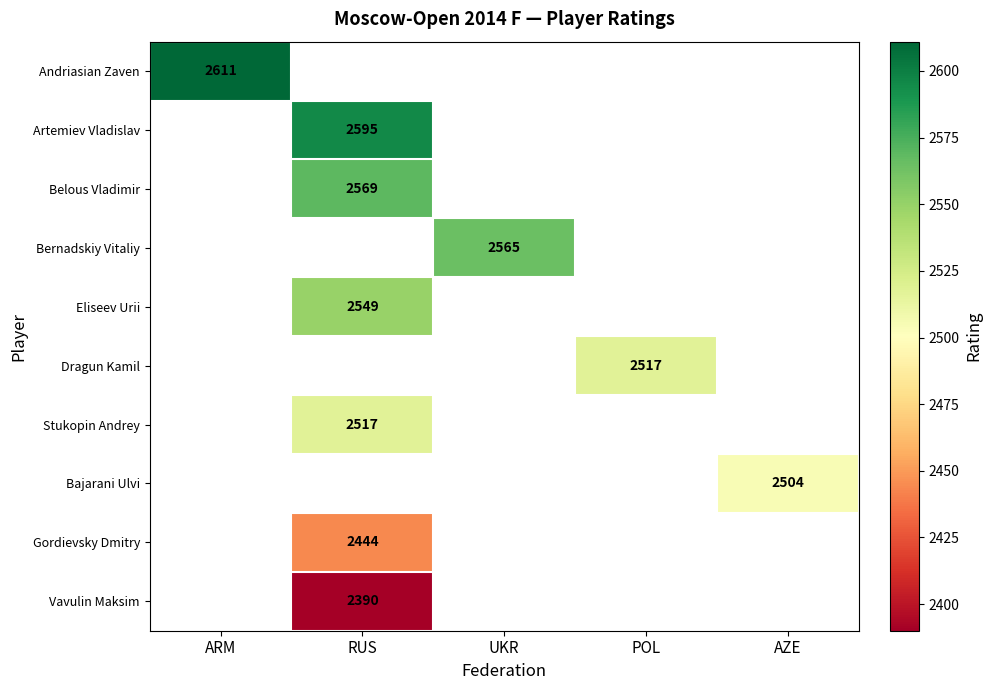

Is the value of Gordievsky Dmitry at RUS greater than the value of Dragun Kamil at POL?

No